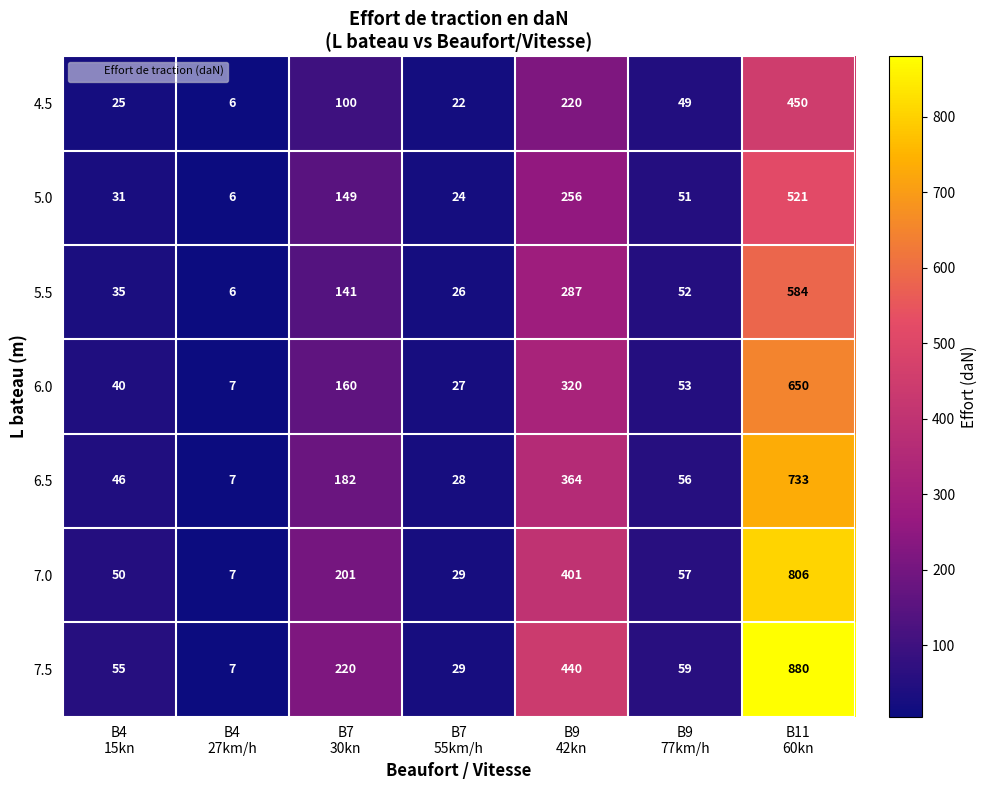

What is the greatest value displayed?

880